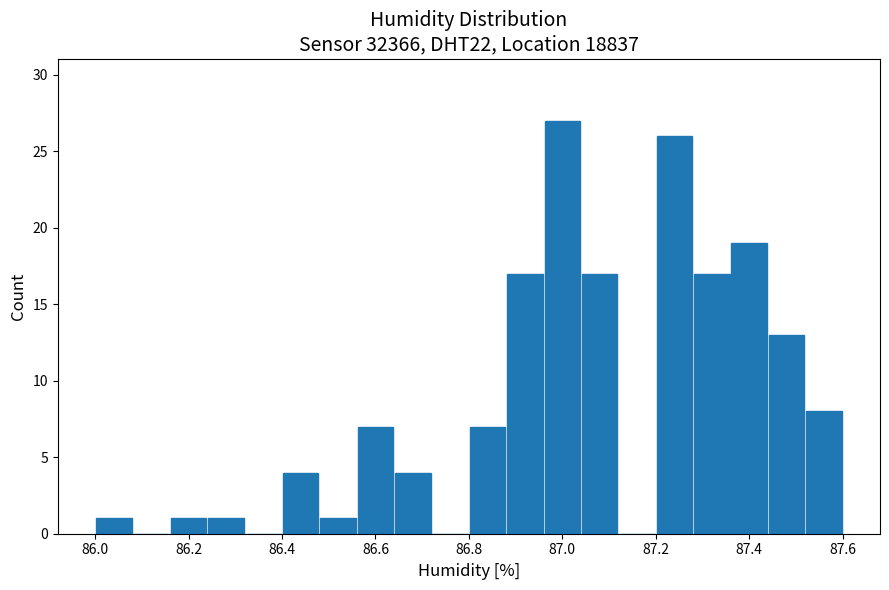

What is the height of the bar covering 86.16 to 86.24 on the x-axis? The values are not printed on the chart, so give them approximately, as read against the axis.

1